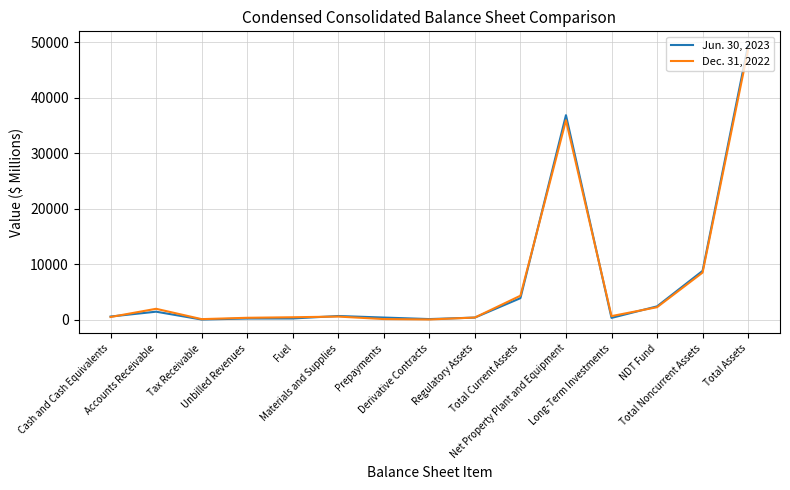

What is the greatest value displayed?

49505